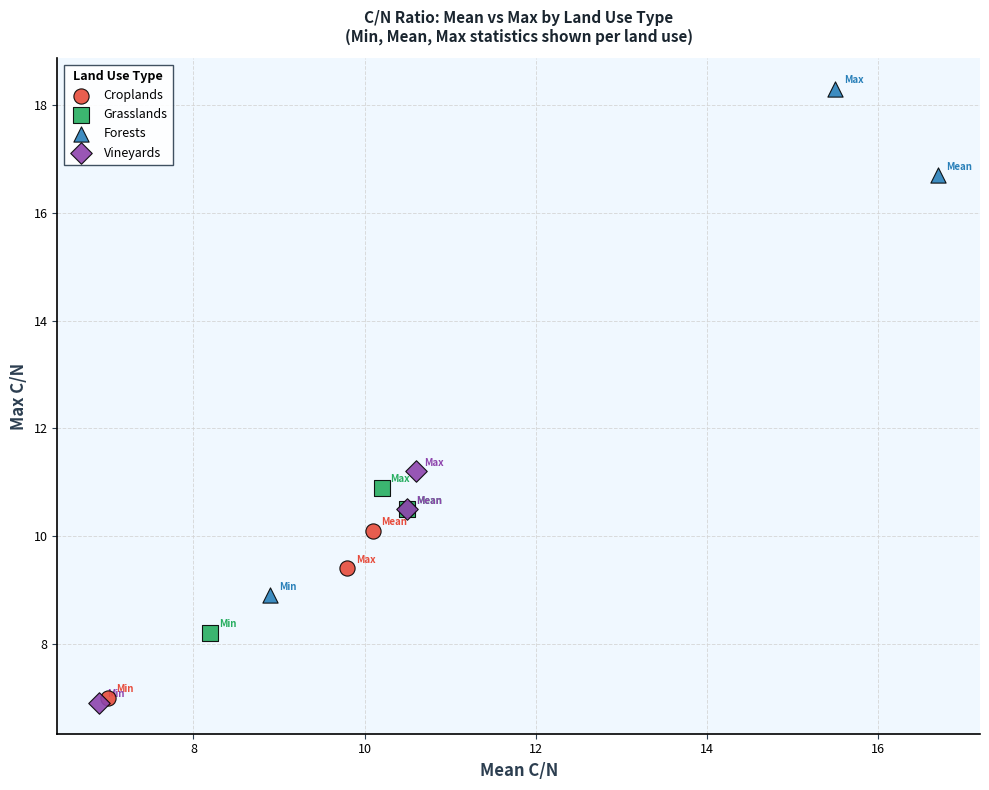

Which series has the widest spread of Y values?

Forests